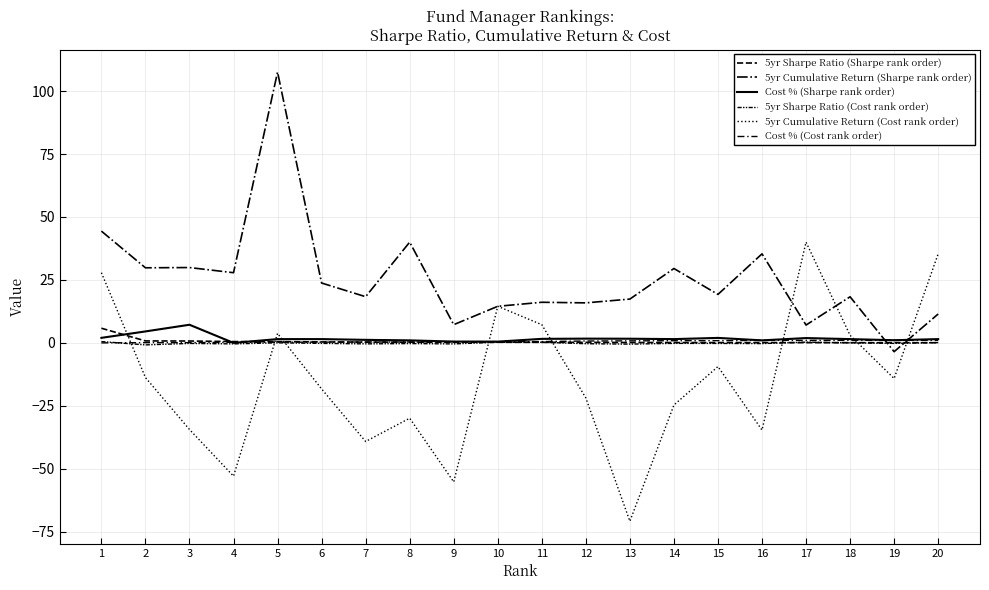

Does the chart have visible grid lines?

Yes